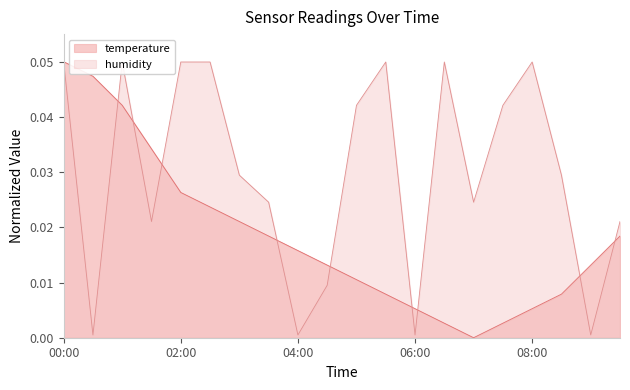

What are all the series names shown in the legend?

temperature, humidity